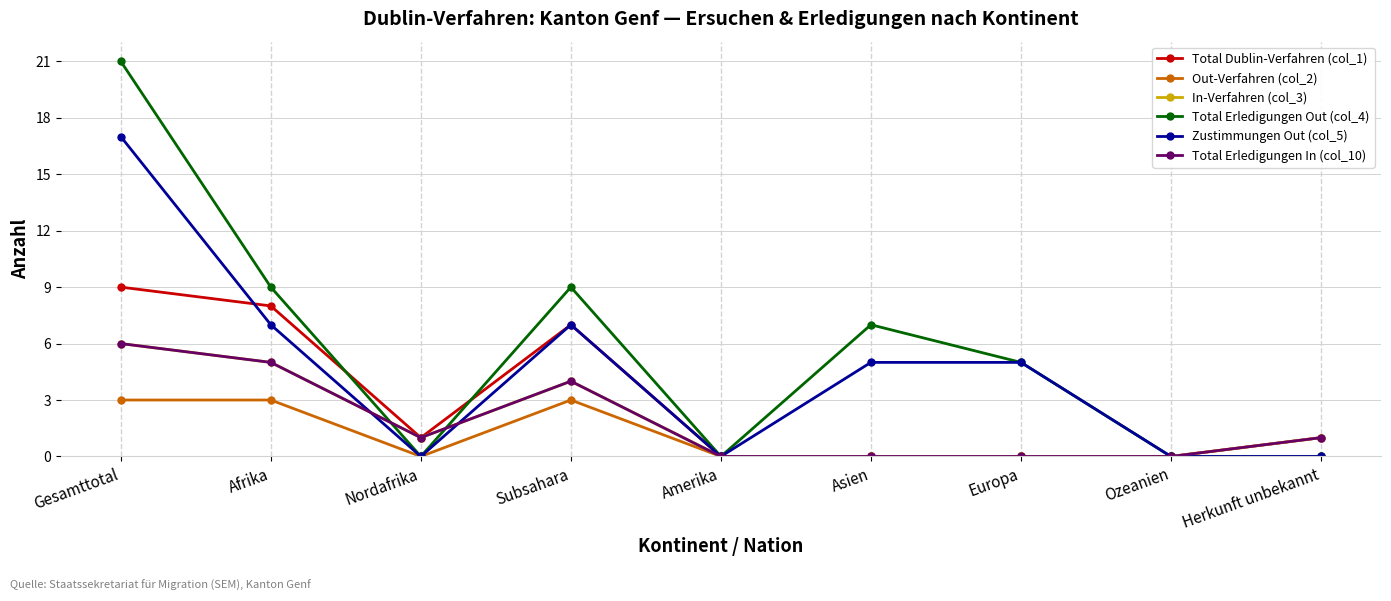

What position from the right is Herkunft unbekannt?

1